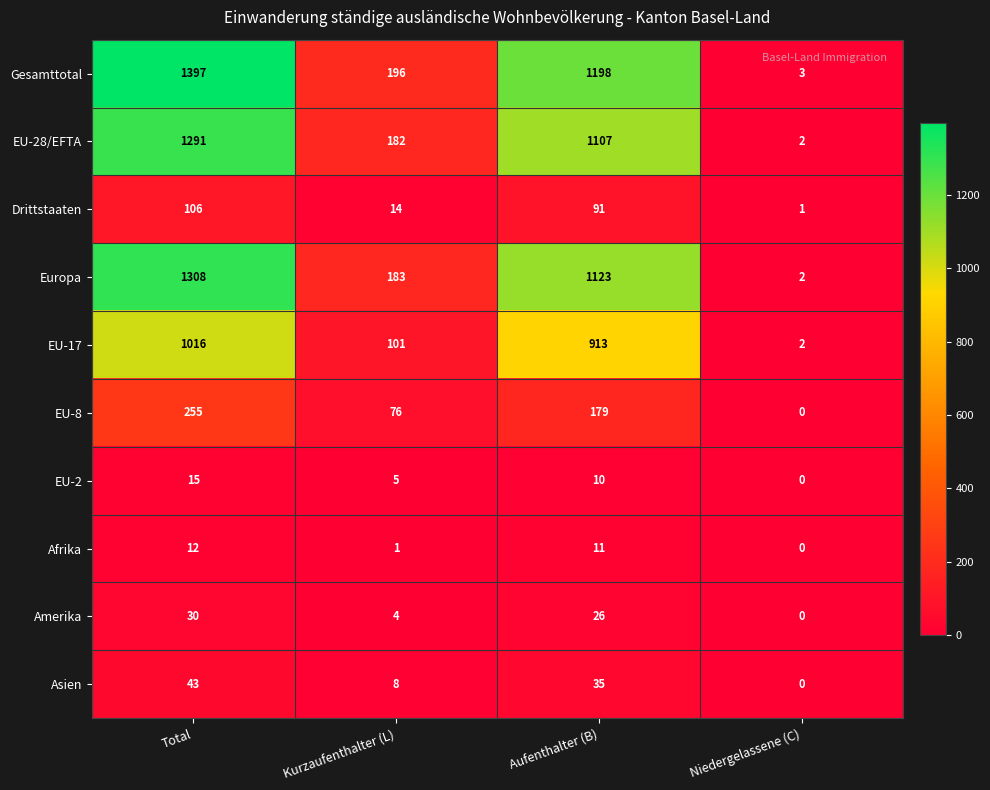

What is the total value across all series at Niedergelassene (C)?

10